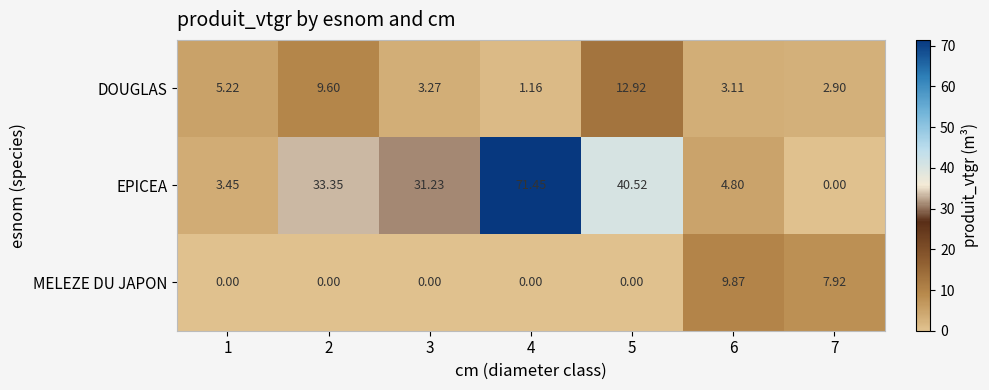

What is the total value across all series at 7?

10.8